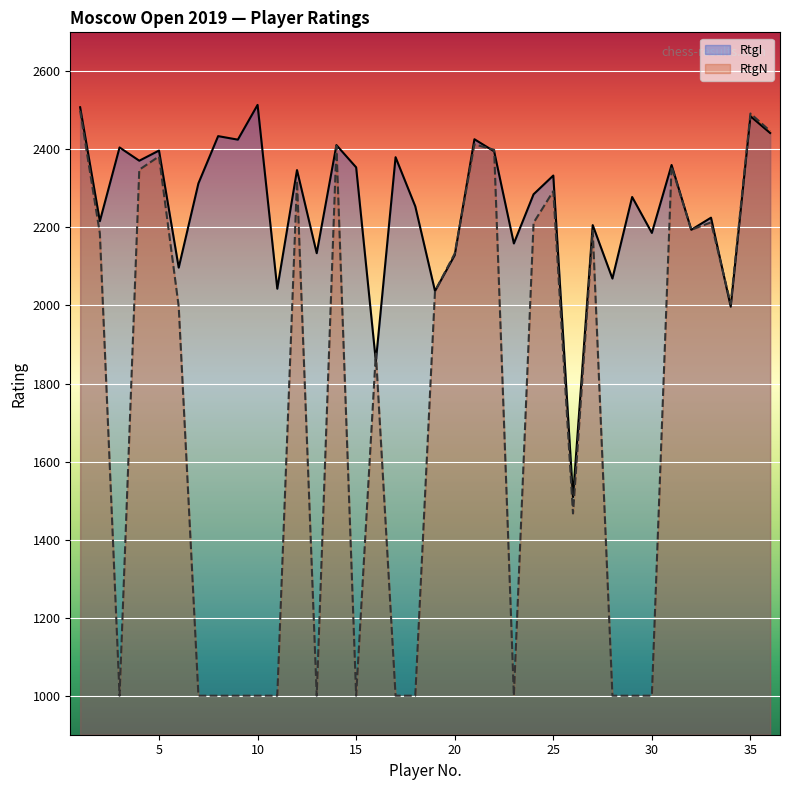

True or false: RtgI and RtgN cross at least once.

True